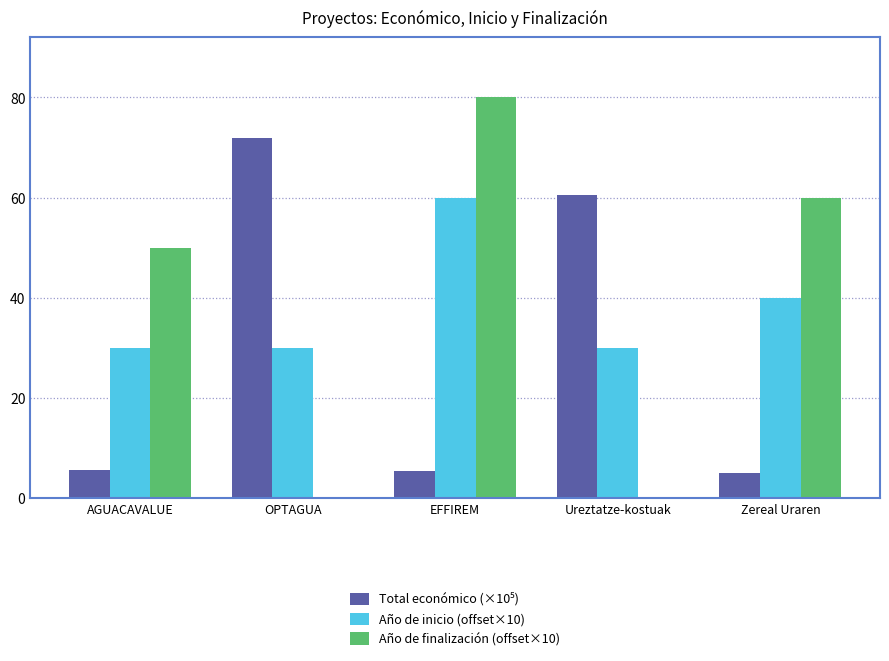

How many groups of bars are there?

5